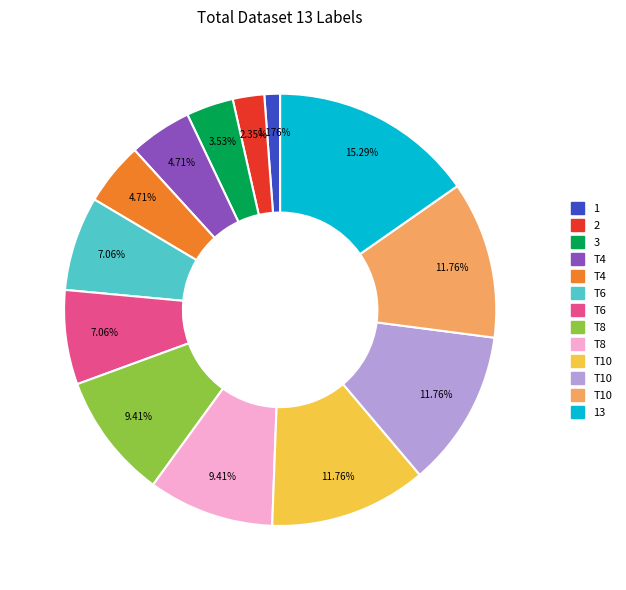

Is there any slice that represents more than half of the pie?

No